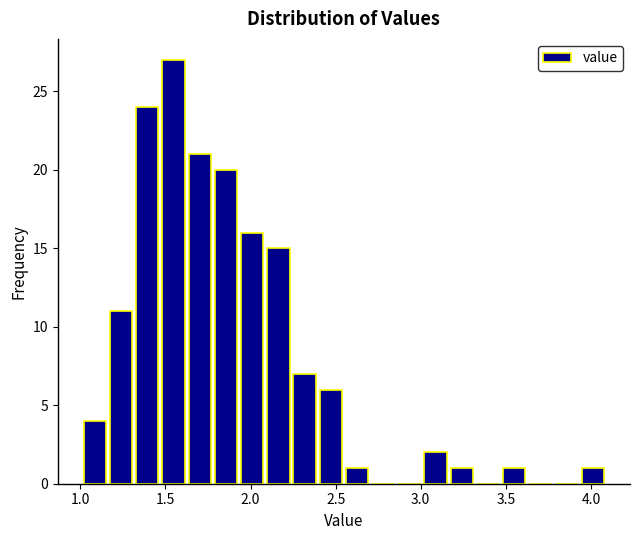

Around what value on the x-axis is the tallest bar? Give the approximate position of its centre, as read against the axis.

1.55